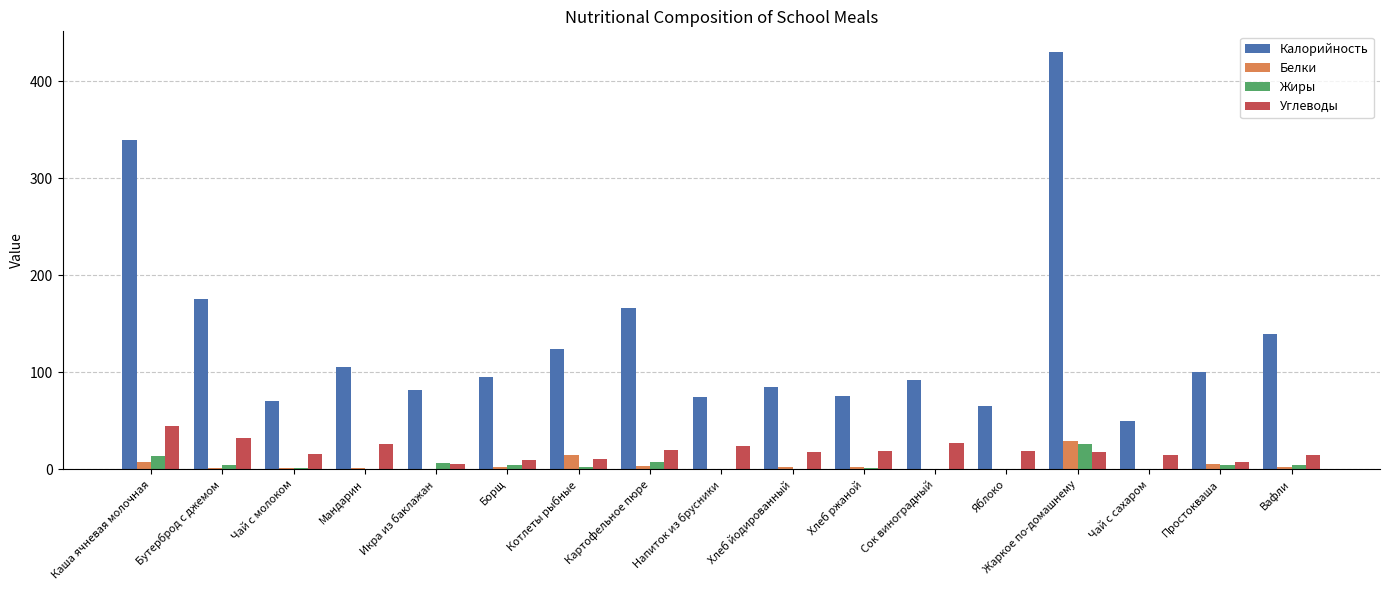

What is the sum of all Жиры values?

79.2